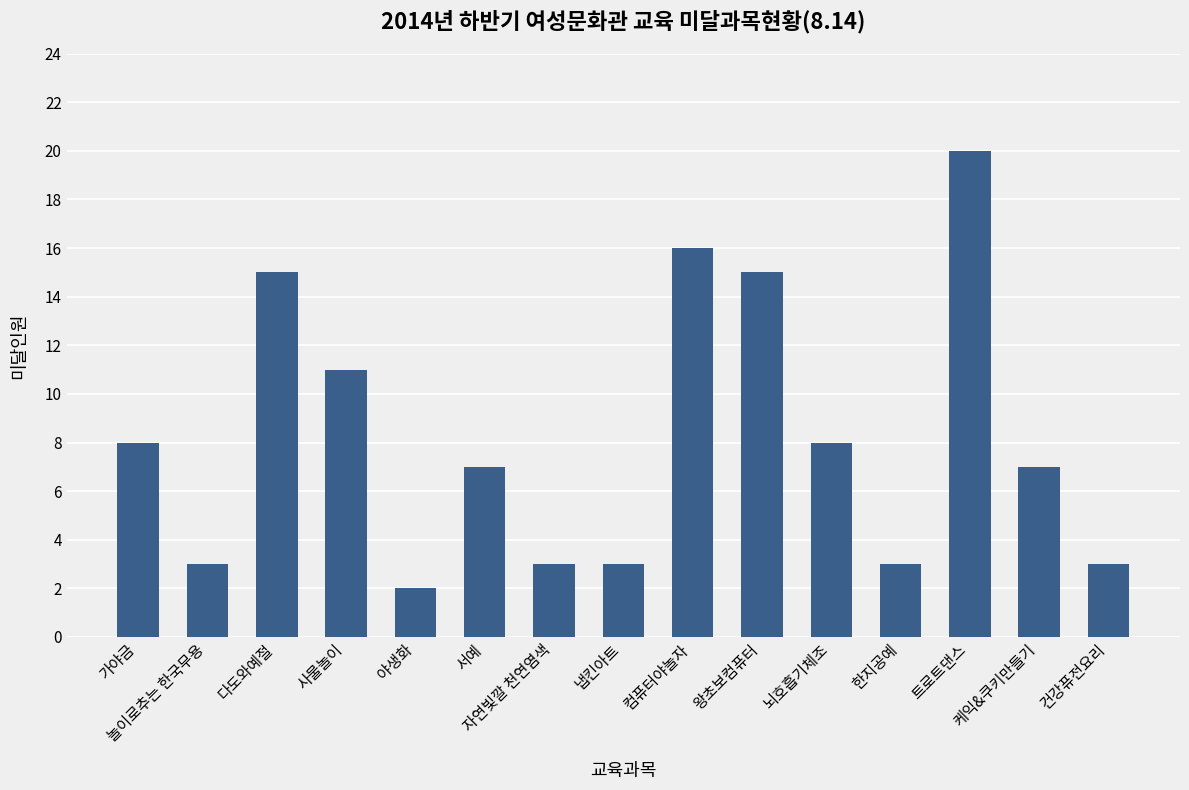

What is the change in value from 케익&쿠키만들기 to 건강퓨전요리?

-4